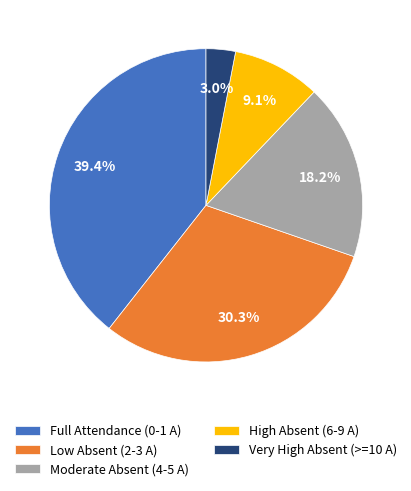

Approximately how many times larger is the value at Moderate Absent (4-5 A) compared to Full Attendance (0-1 A)?

0.5